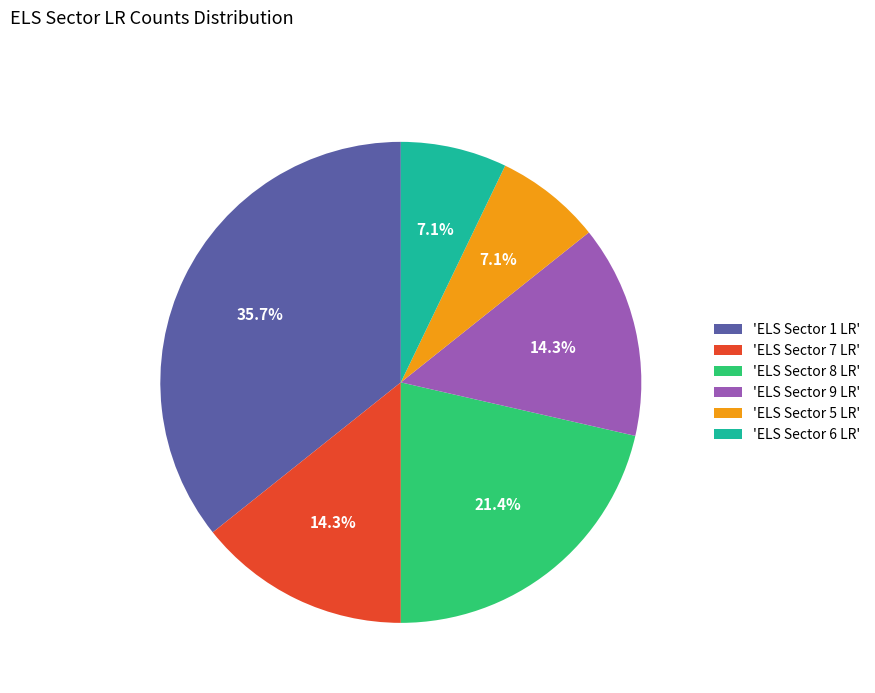

Does any single category account for the majority?

No